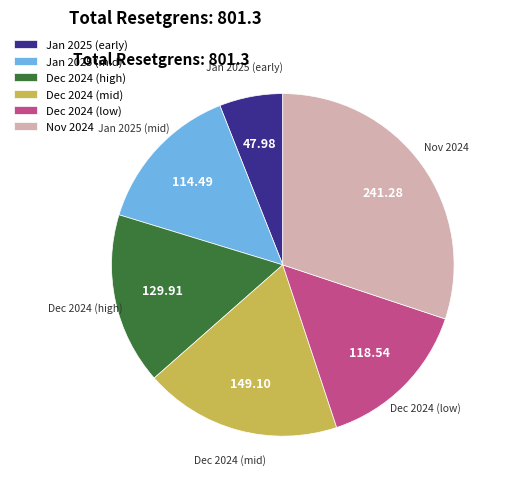

What is the ratio of the value at Nov 2024 to the value at Jan 2025 (early)?

5.0